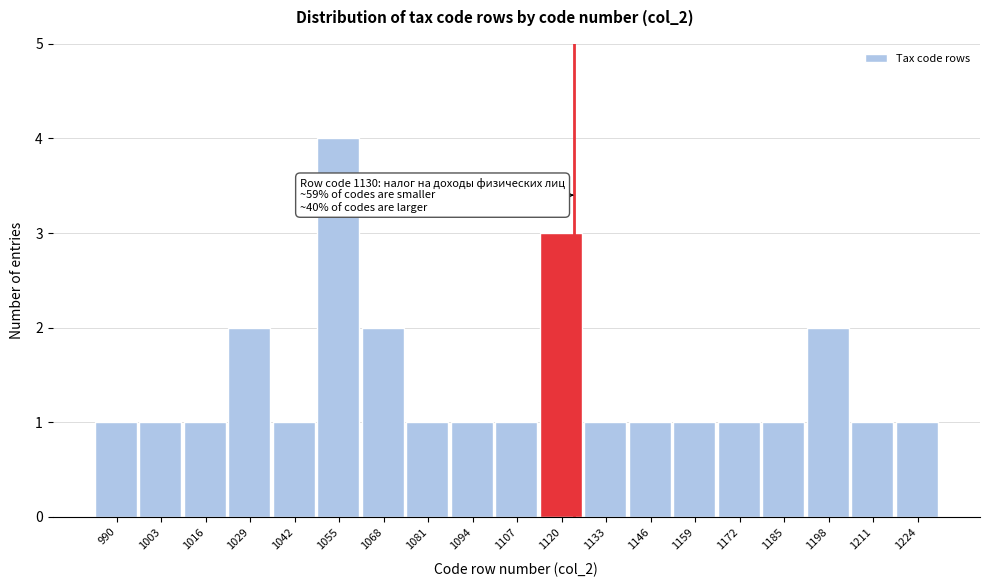

Reading left to right, what are all the values shown in this chart?

1	1	1	2	1	4	2	1	1	1	3	1	1	1	1	1	2	1	1